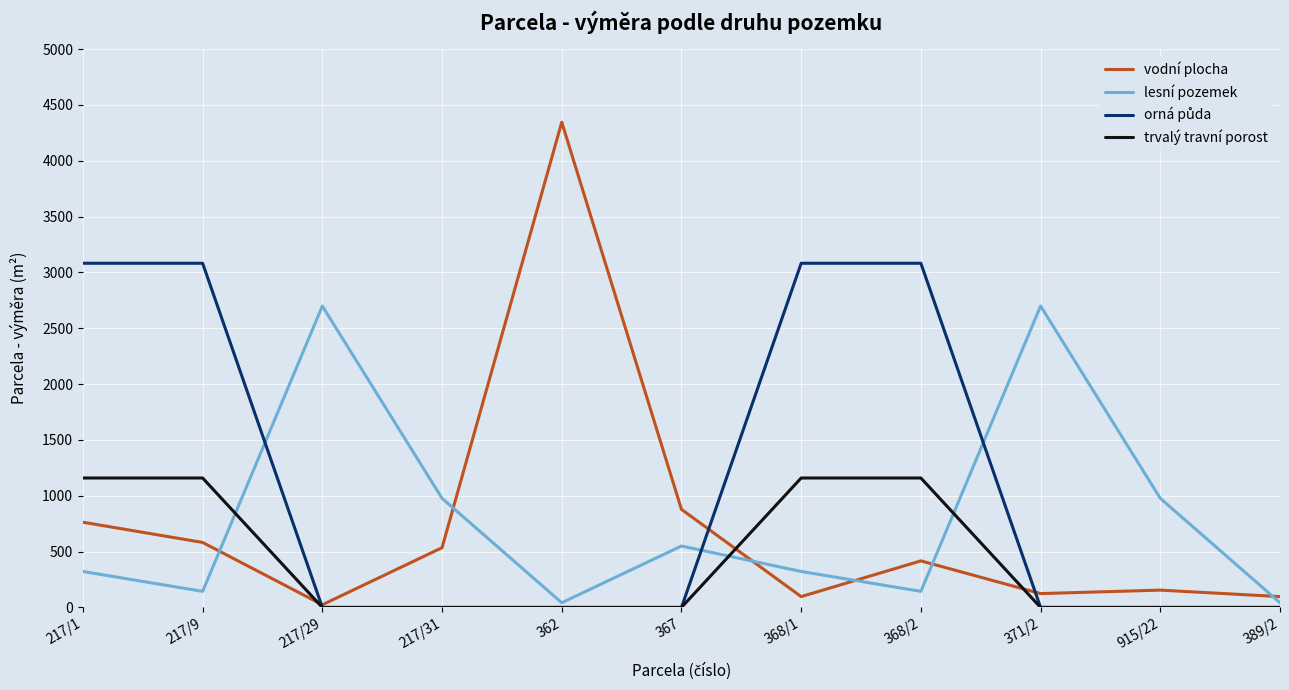

What is the maximum value shown in the chart?

4345